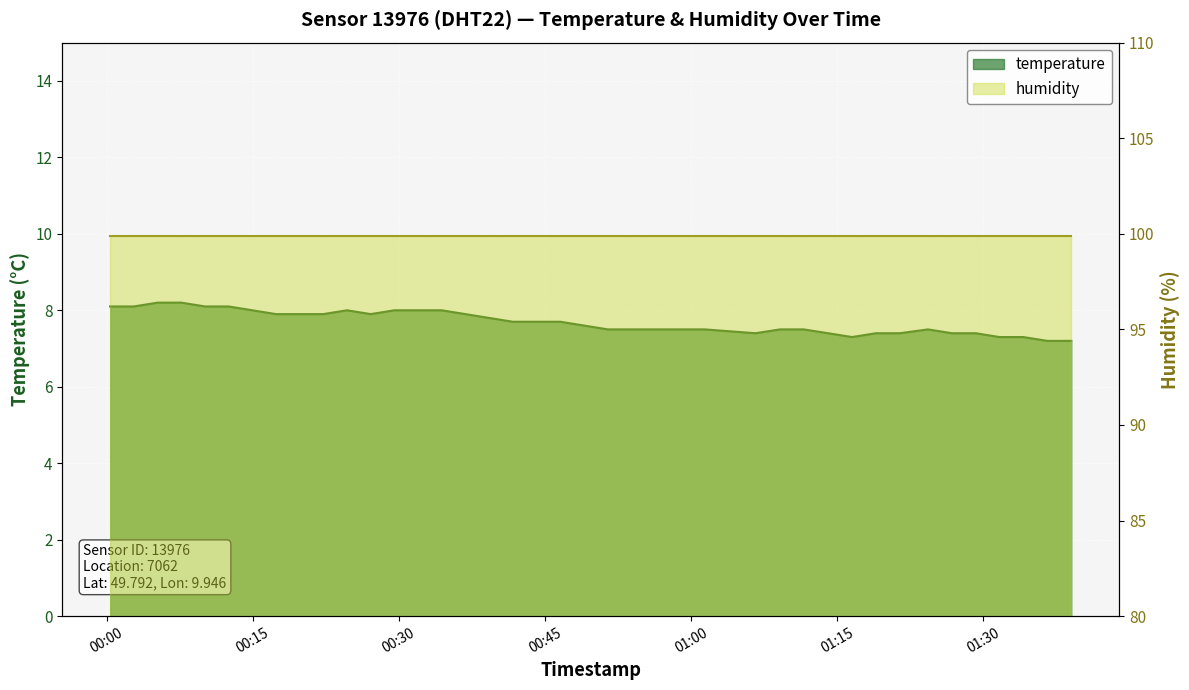

What is the label of the 32nd point from the left?

2023-04-08T01:18:59